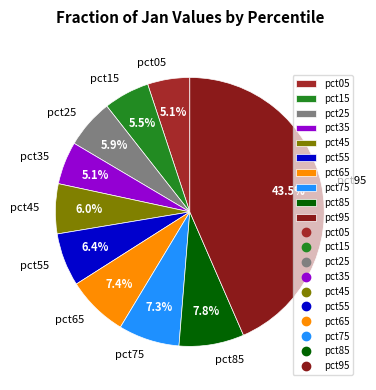

Is it true that pct25 is 6% of the pie?

True